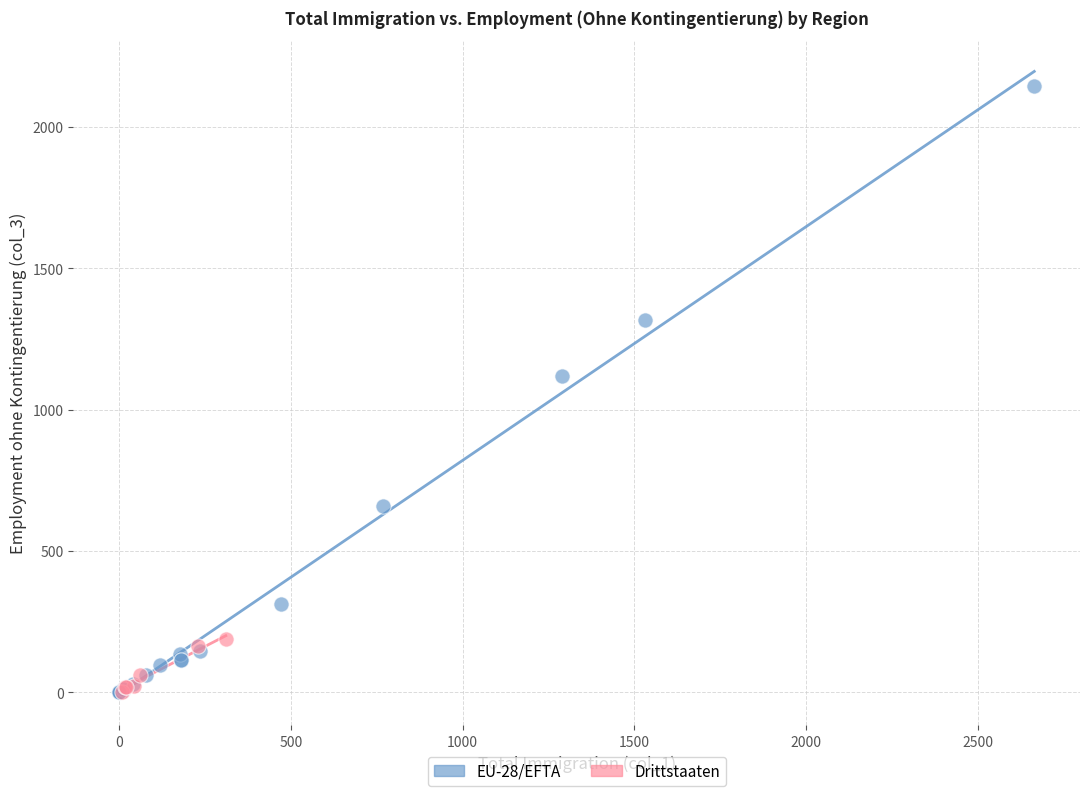

What are all the series names shown in the legend?

EU-28/EFTA, Drittstaaten